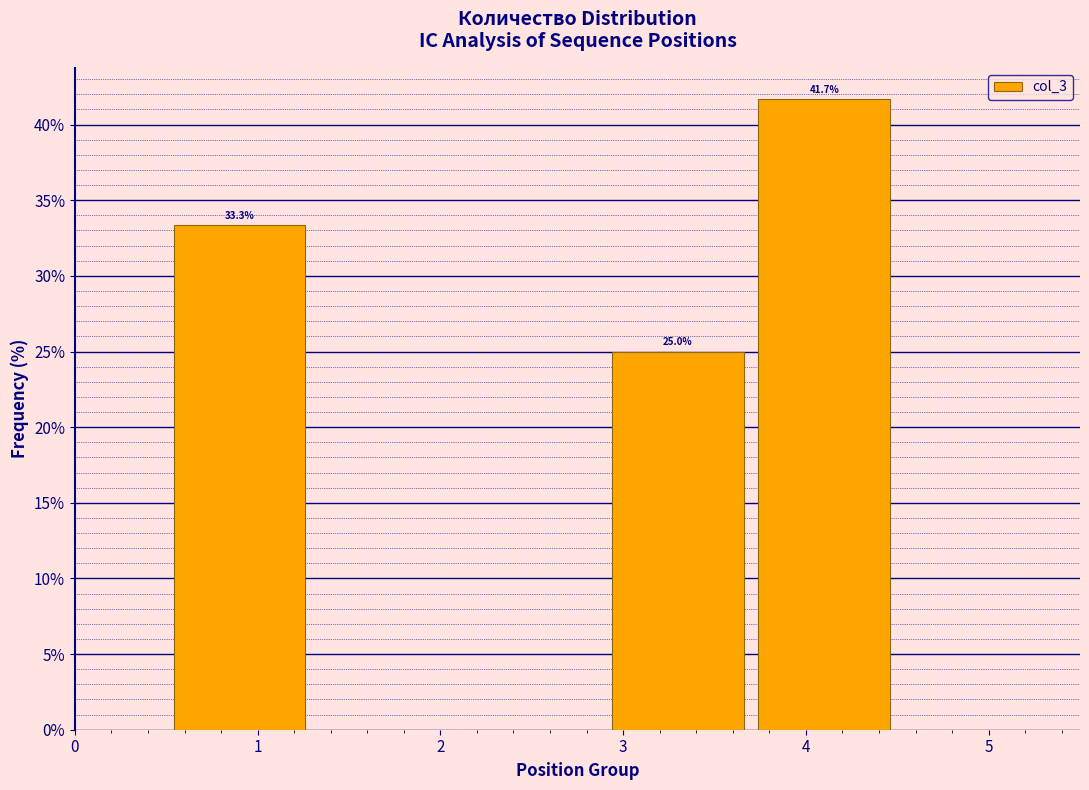

Over which range of the x-axis is the bar tallest?

3.7 to 4.5